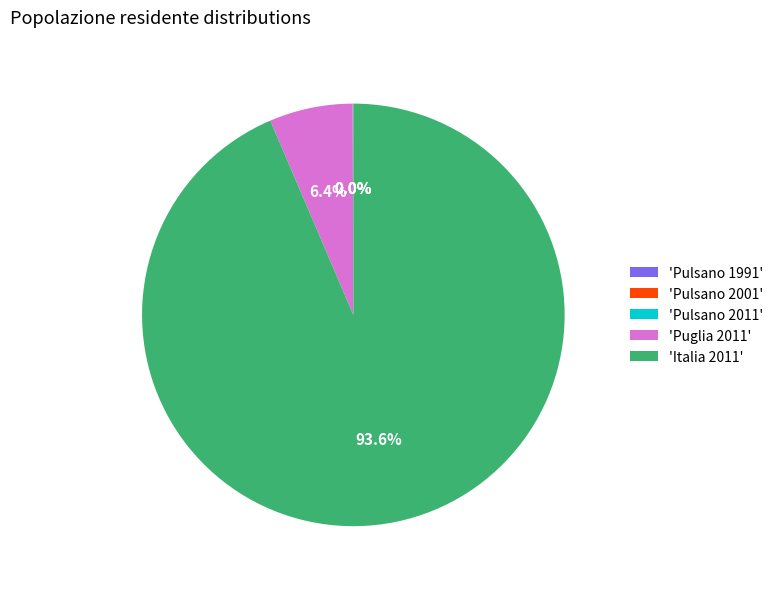

What is the largest slice in the pie chart?

'Italia 2011'